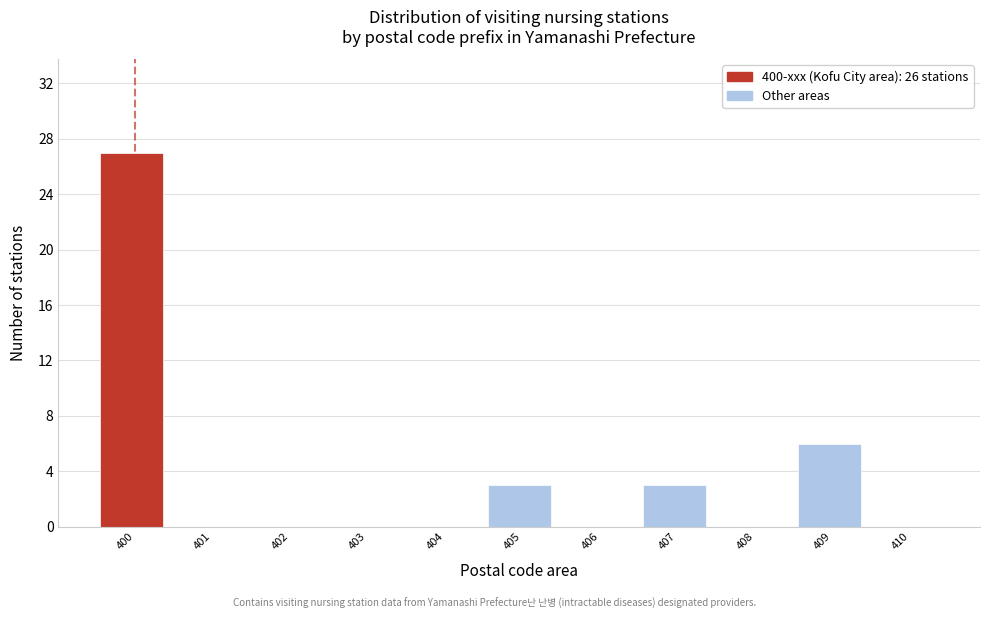

Reading left to right, transcribe all the data shown in this chart.

400=27	401=0	402=0	403=0	404=0	405=3	406=0	407=3	408=0	409=6	410=0